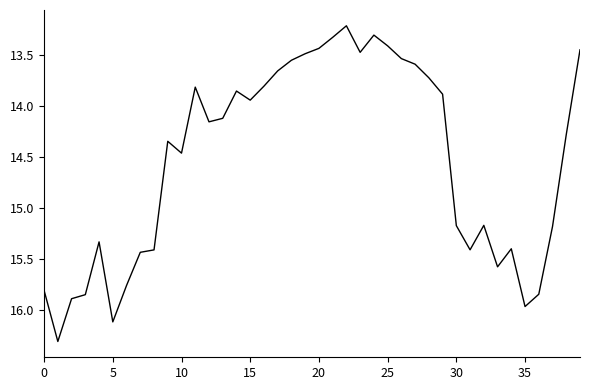

What is the greatest value displayed?

16.3